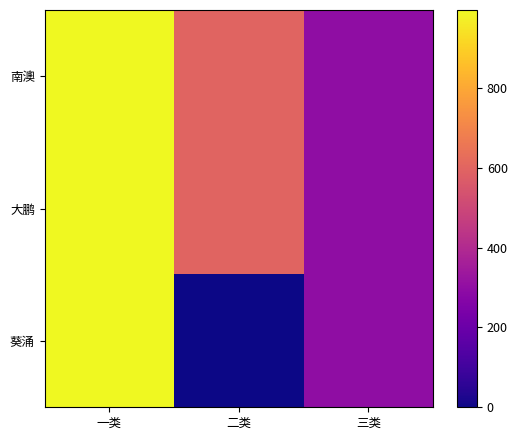

At which category is the sum across all series the highest?

一类